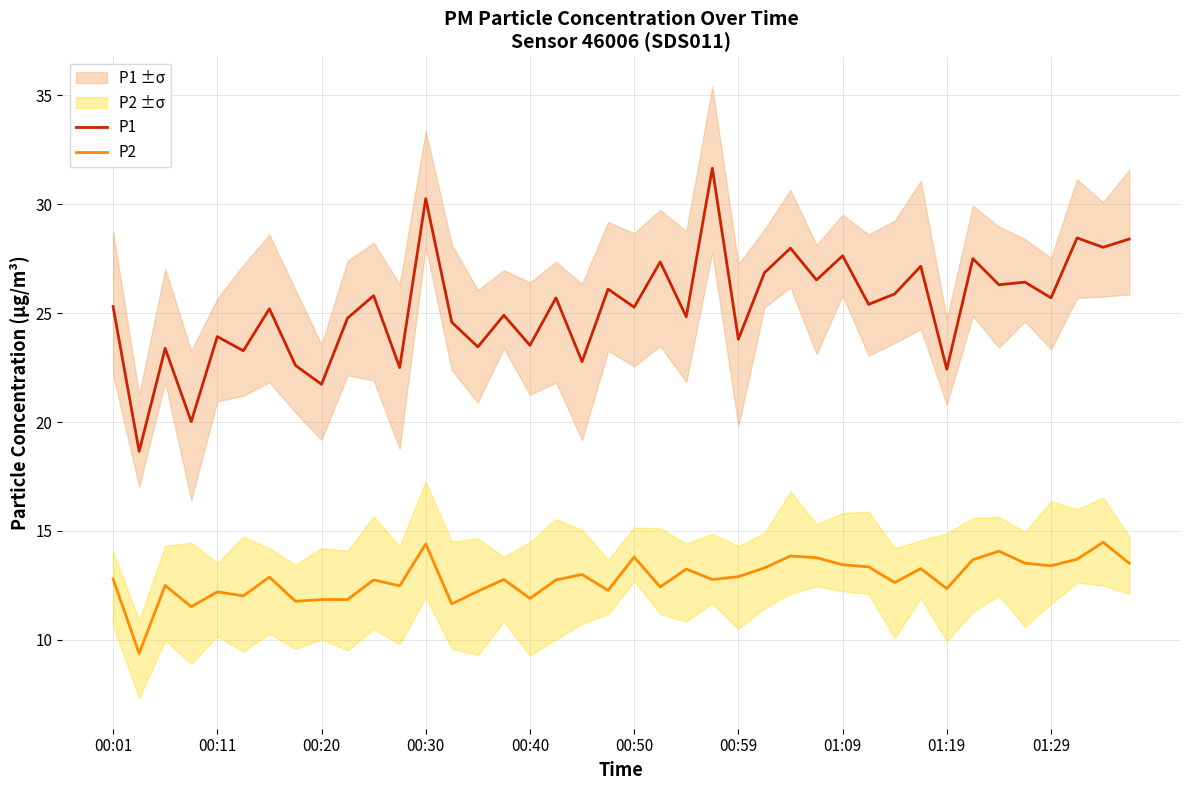

The P1 series shows 6.6 at 00:20. True or false?

False